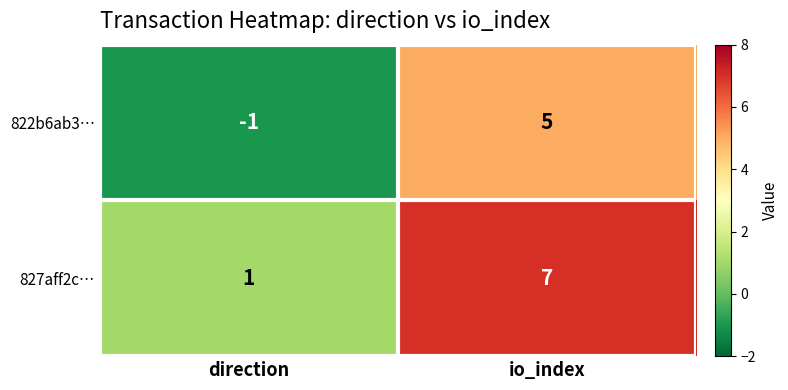

True or false: 822b6ab3… has a value of 0 at direction.

False